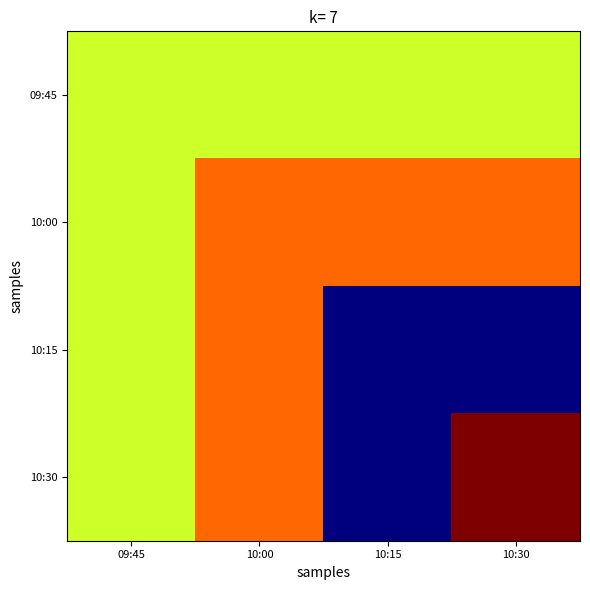

Reading right to left, extract all data points from this chart.

09:45: 10:30=5	10:15=5	10:00=5	09:45=5
10:00: 10:30=6	10:15=6	10:00=6	09:45=5
10:15: 10:30=2	10:15=2	10:00=6	09:45=5
10:30: 10:30=7	10:15=2	10:00=6	09:45=5